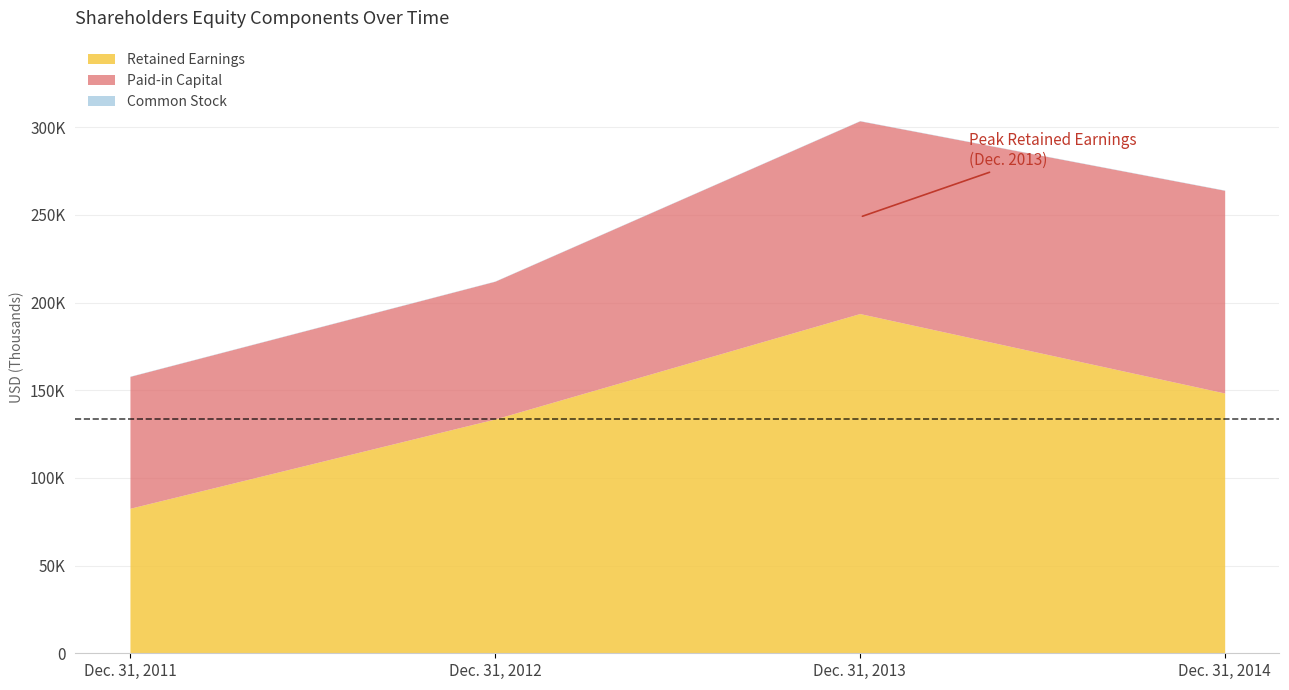

What is the value of the Paid-in Capital point at the 1st from the left?

75204